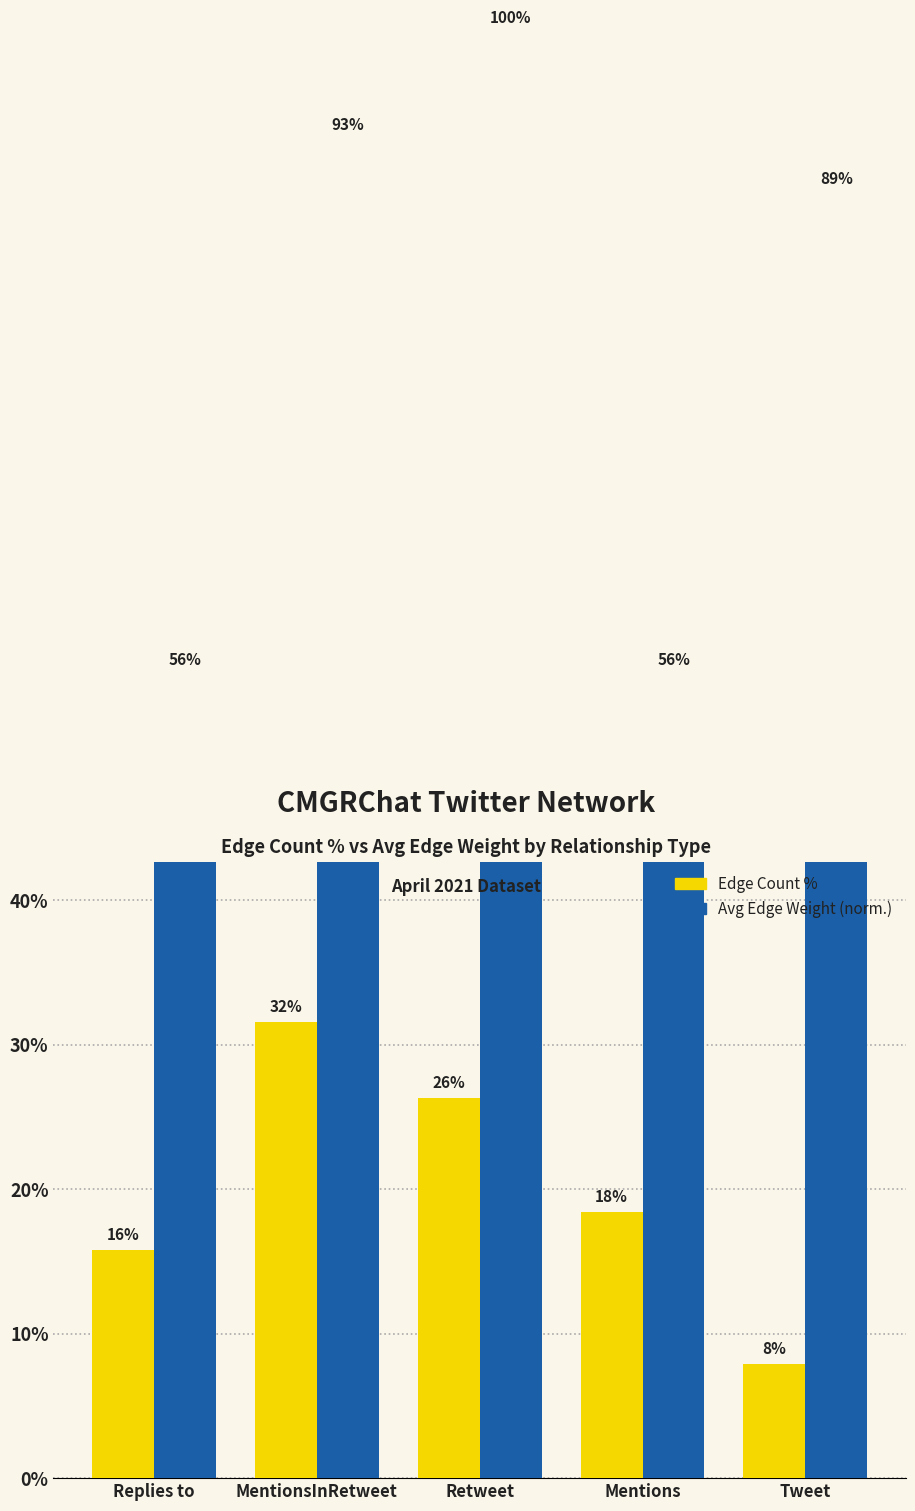

Is the value of Avg Edge Weight (normalized %) at Mentions greater than the value of Edge Count % at Replies to?

Yes